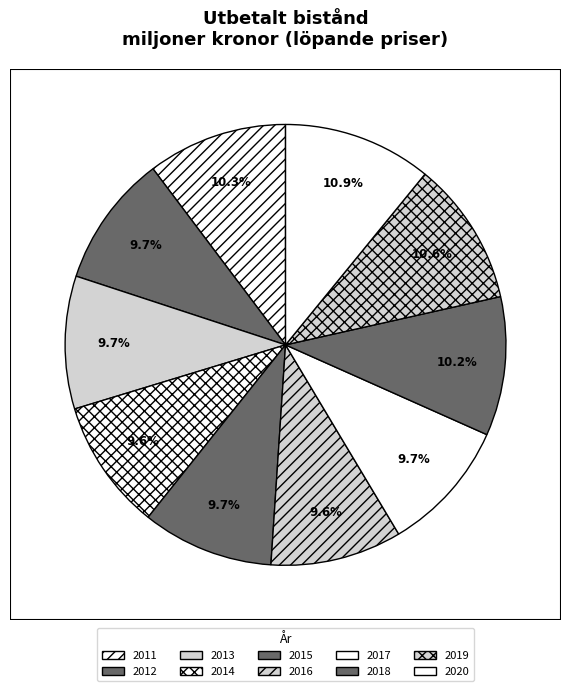

Which category has the smallest portion of the pie?

2014